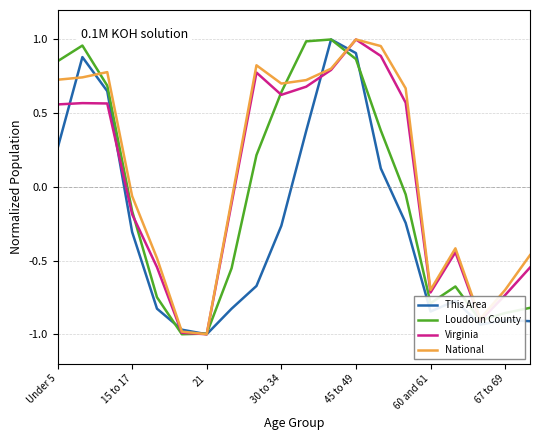

Rank the series by their average value, from highest to lowest.

National, Virginia, Loudoun County, This Area